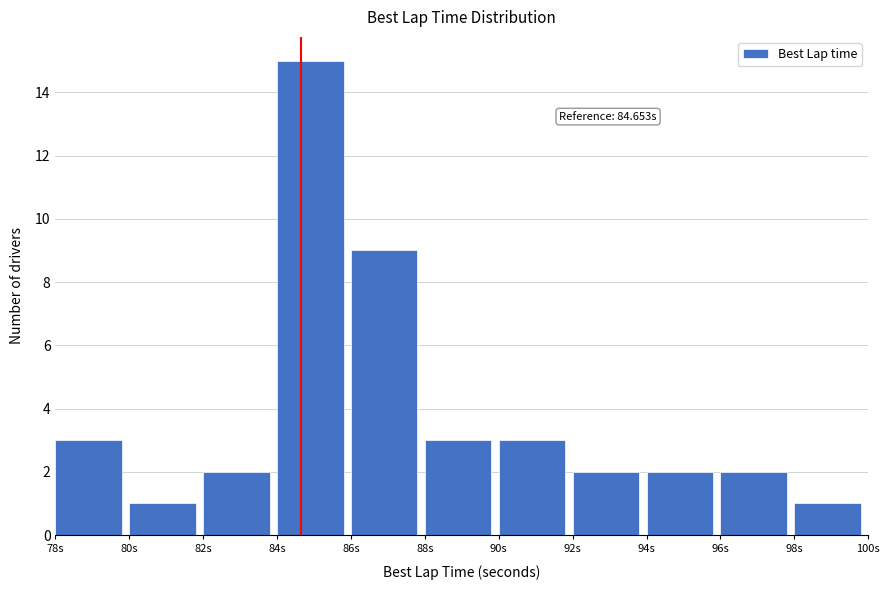

Over which range of the x-axis is the bar tallest?

84 to 86